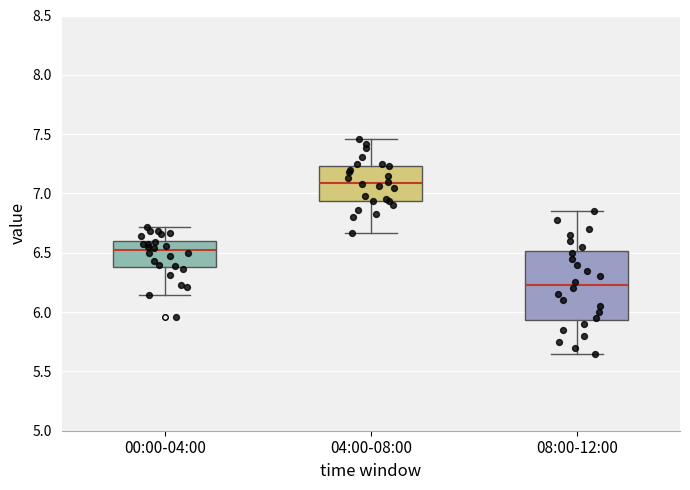

Where does the median line of the box for 00:00-04:00 sit on the y-axis? The values are not printed on the chart, so give them approximately, as read against the axis.

6.50